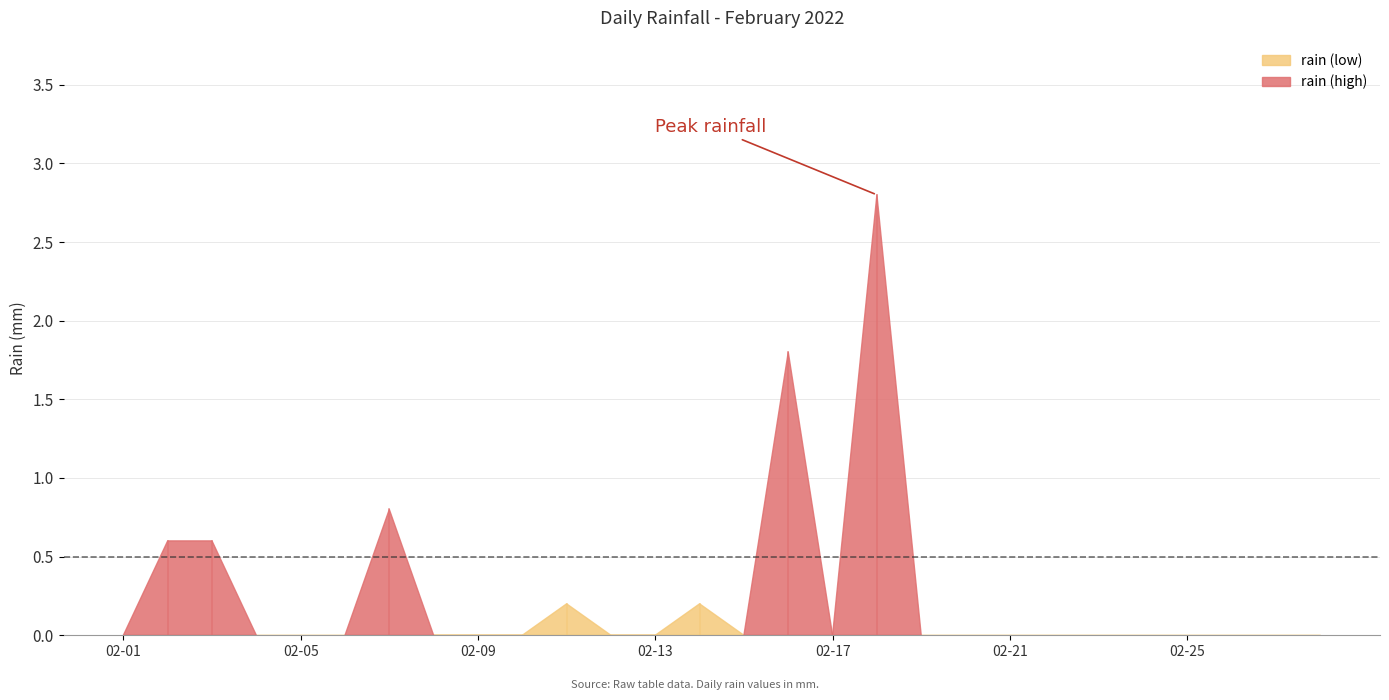

What is the difference between the second highest and minimum values?

1.8